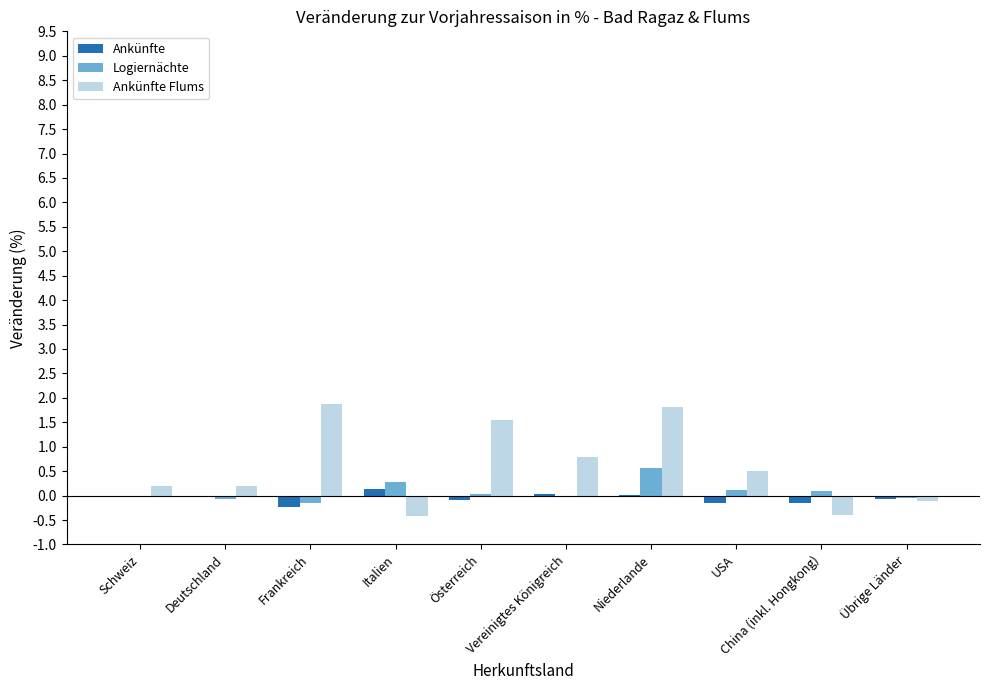

Which series has the largest total across all categories?

Ankünfte Flums